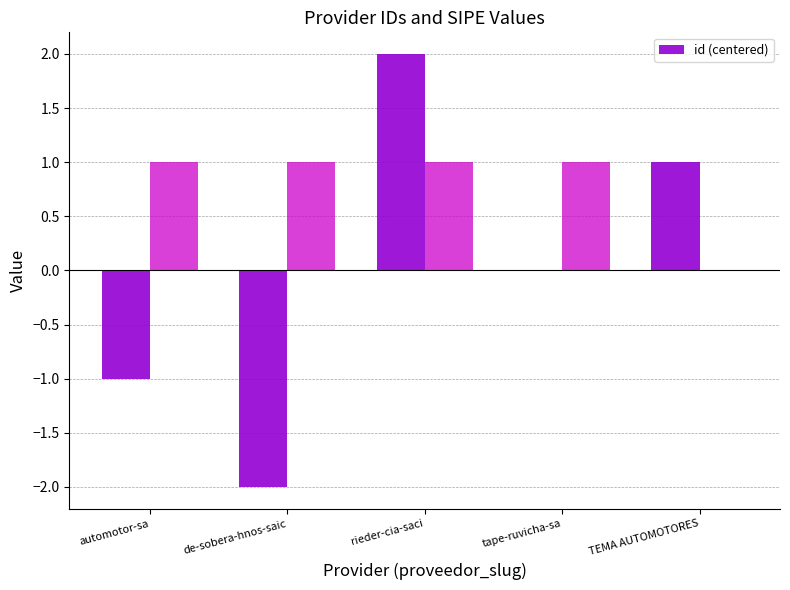

Reading left to right, list all the values displayed in this chart.

automotor-sa=-1	de-sobera-hnos-saic=-2	rieder-cia-saci=2	tape-ruvicha-sa=0	TEMA AUTOMOTORES=1